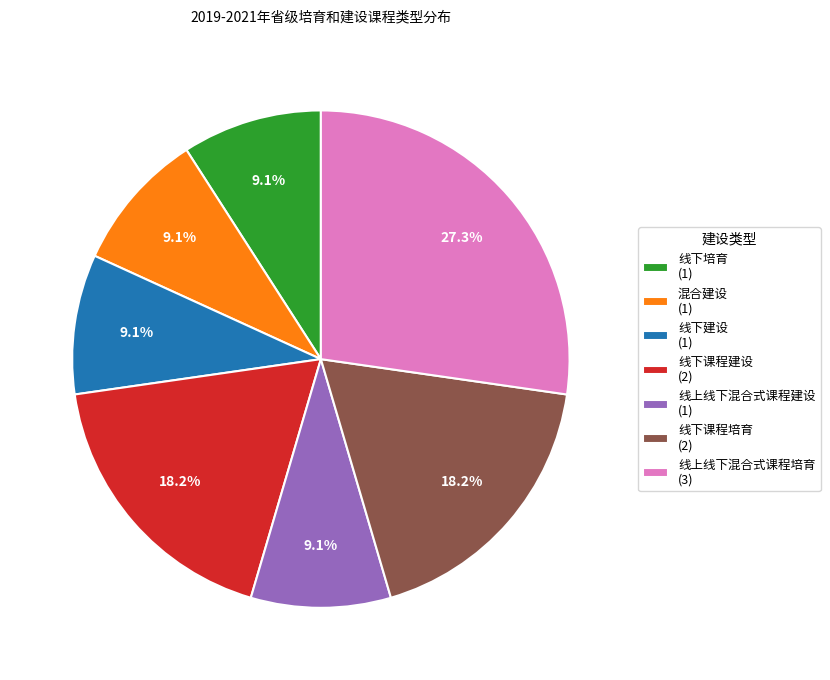

Does any single category account for the majority?

No